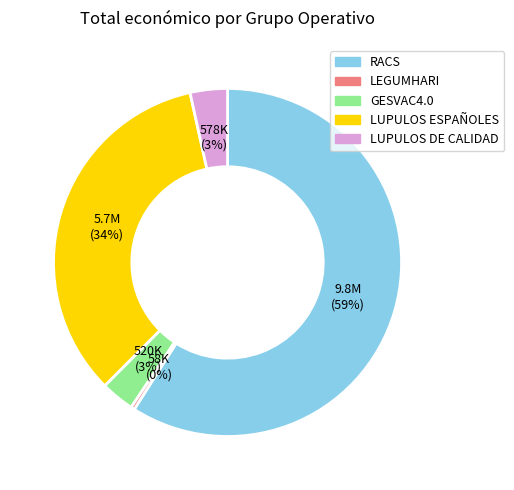

The RACS slice represents 59% of the pie. True or false?

True